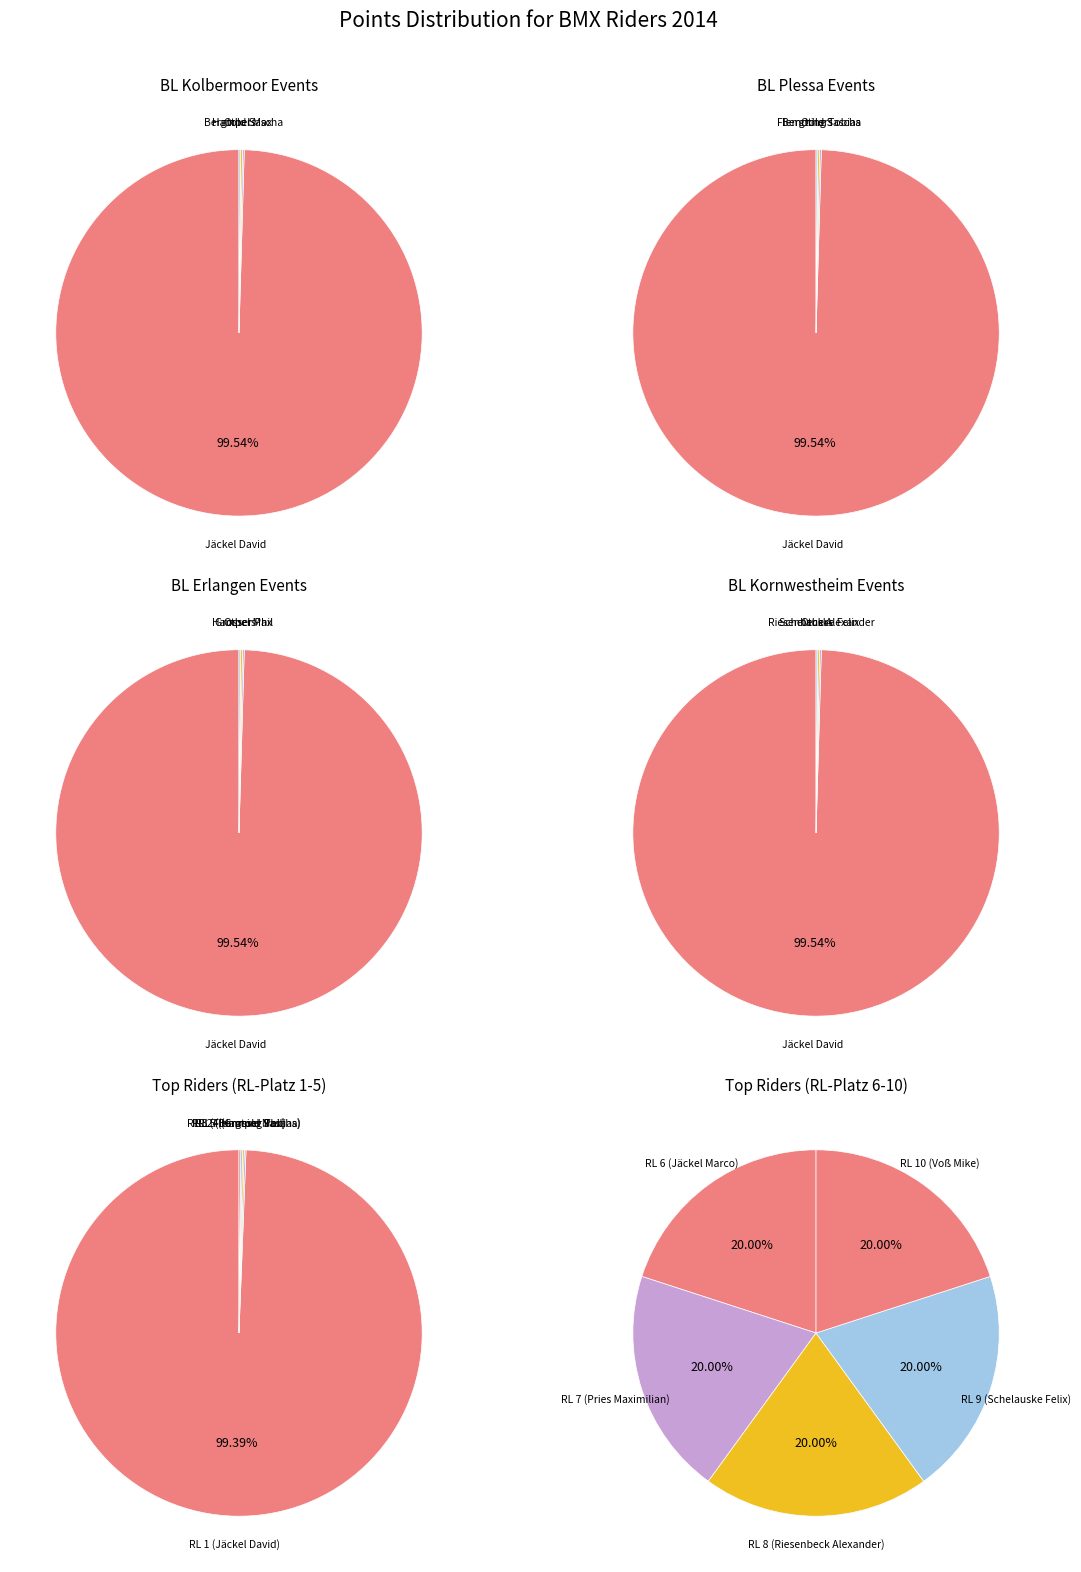

True or false: Bergtold, Sascha accounts for 0% of the total.

True